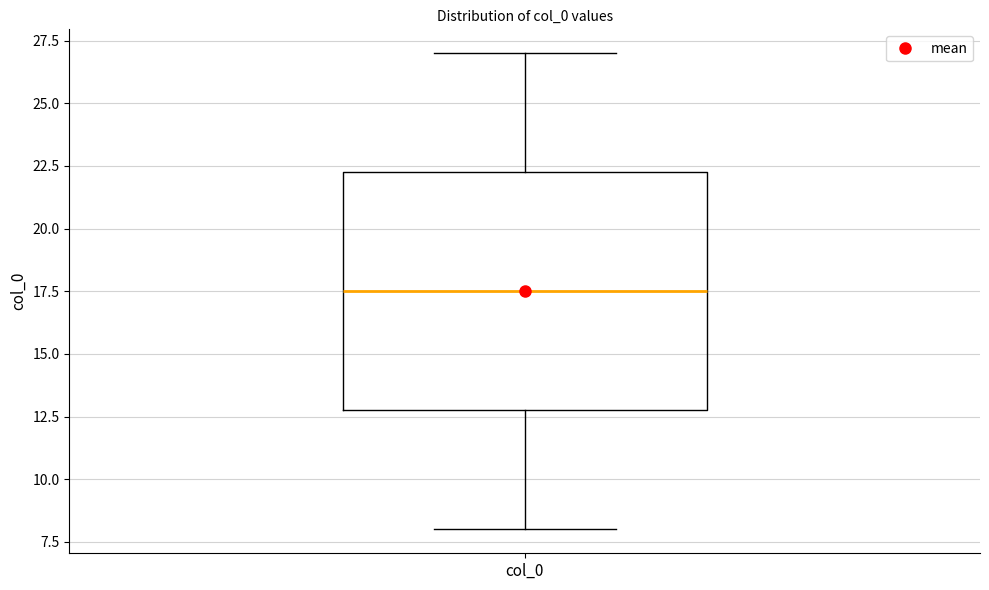

Read this box plot against the y-axis: the position of the median line, the range covered by the box, and the ends of both whiskers. The values are not printed on the chart, so give them approximately, as read against the axis.

median 17.5, box 13.0 to 22.5, whiskers 8.0 to 27.0